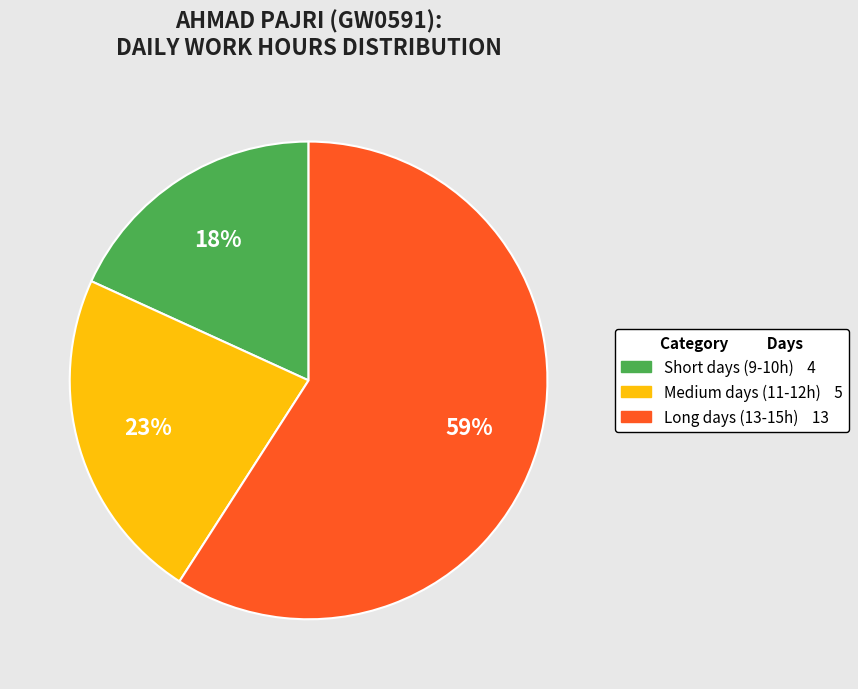

Does any single category account for the majority?

Yes